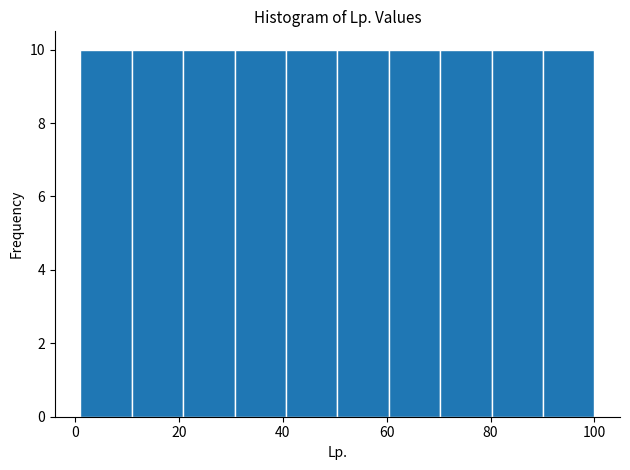

What is the height of the bar covering 40 to 50 on the x-axis? Neither the bar edges nor the heights are printed on the chart, so give them approximately, as read against the axes.

10